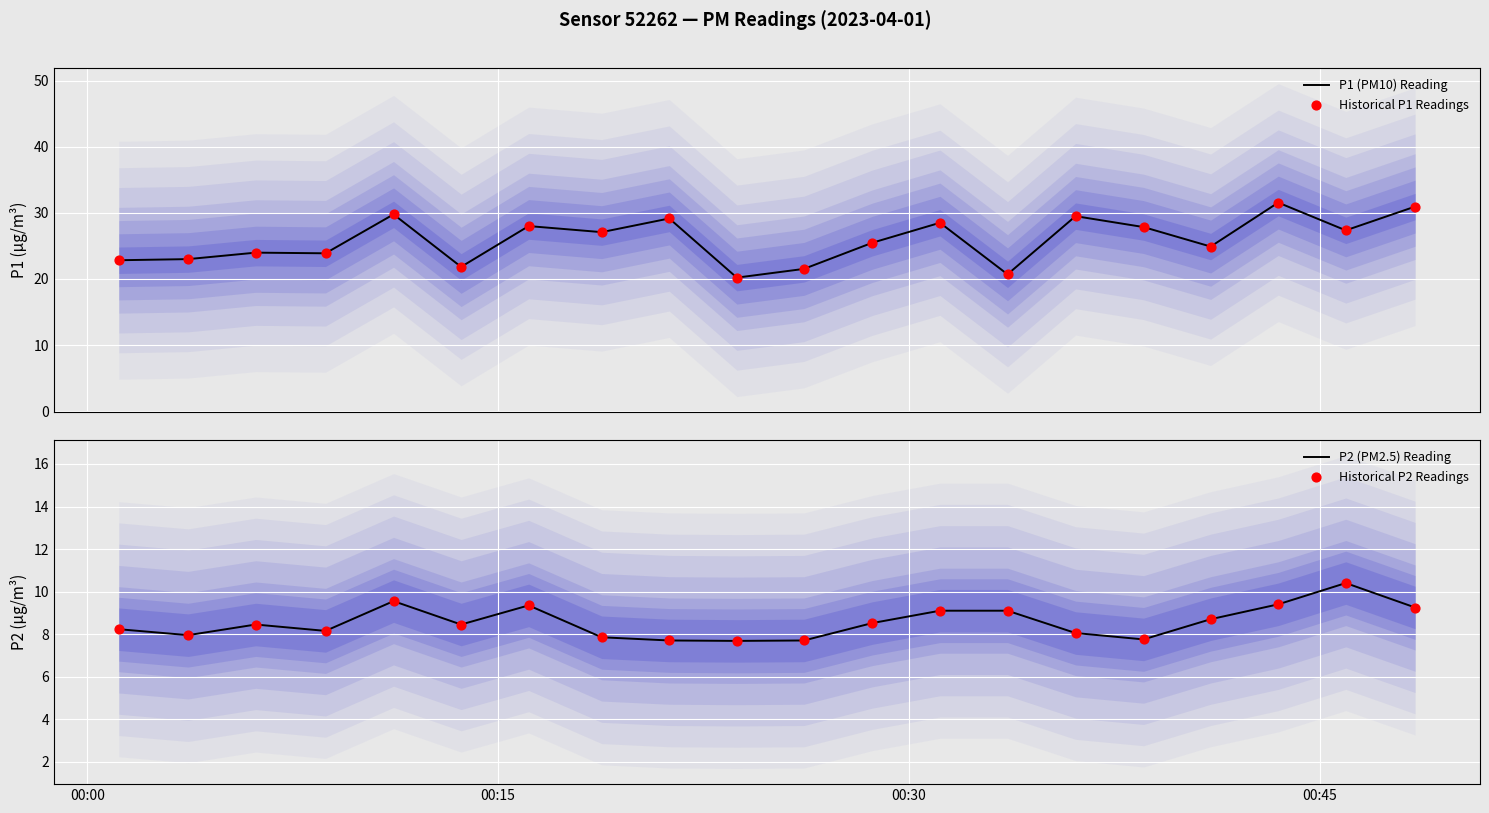

What are all the series names shown in the legend?

P1 (PM10) Reading, Historical P1 Readings, P2 (PM2.5) Reading, Historical P2 Readings